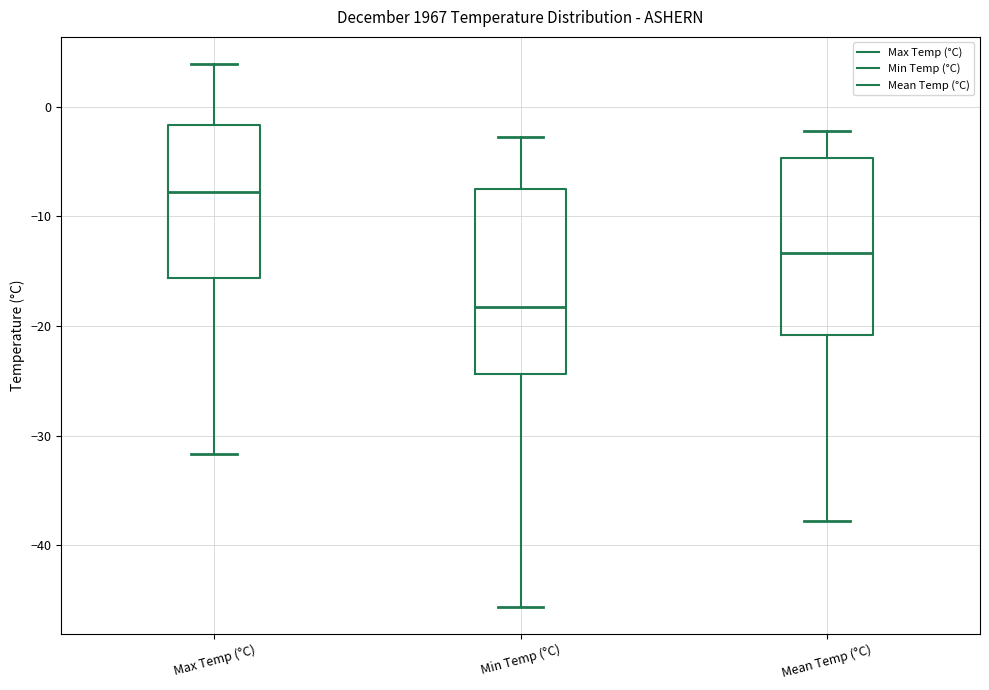

Reading left to right, transcribe this box plot: for each box, give where its median line is, the range the box spans, and where its two whiskers end, as read against the y-axis. The values are not printed on the chart, so give them approximately, as read against the axis.

Max Temp (°C): median -8, box -16 to -2, whiskers -32 to 4
Min Temp (°C): median -18, box -24 to -7, whiskers -46 to -3
Mean Temp (°C): median -13, box -21 to -5, whiskers -38 to -2